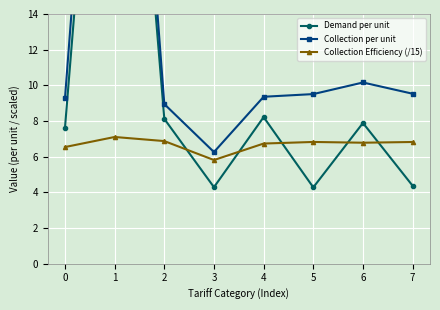

How many interior local peaks does the Collection Efficiency (/15) series have?

2